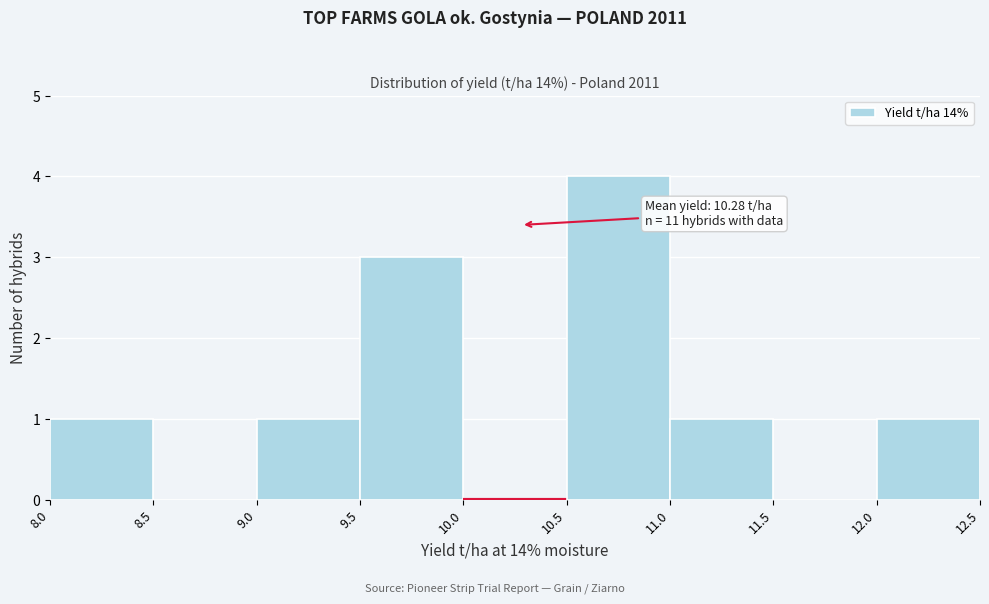

Over which range of the x-axis is the bar tallest?

10.5 to 11.0